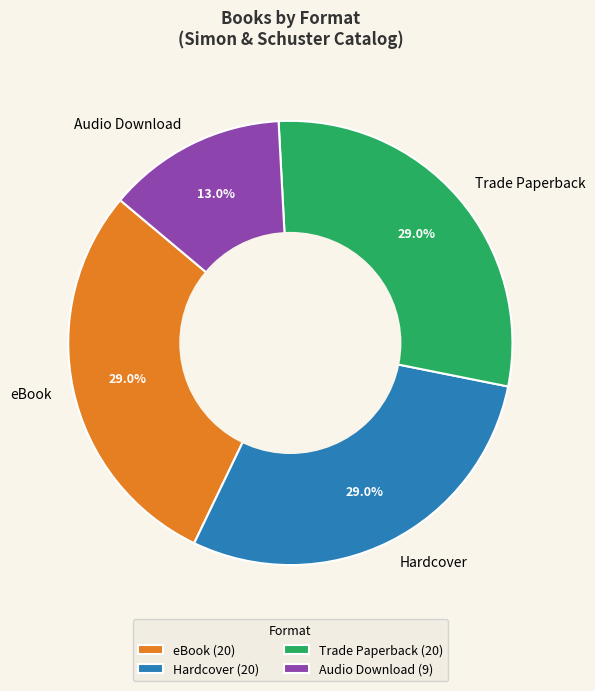

What percentage is NOT represented by Trade Paperback?

71.0%